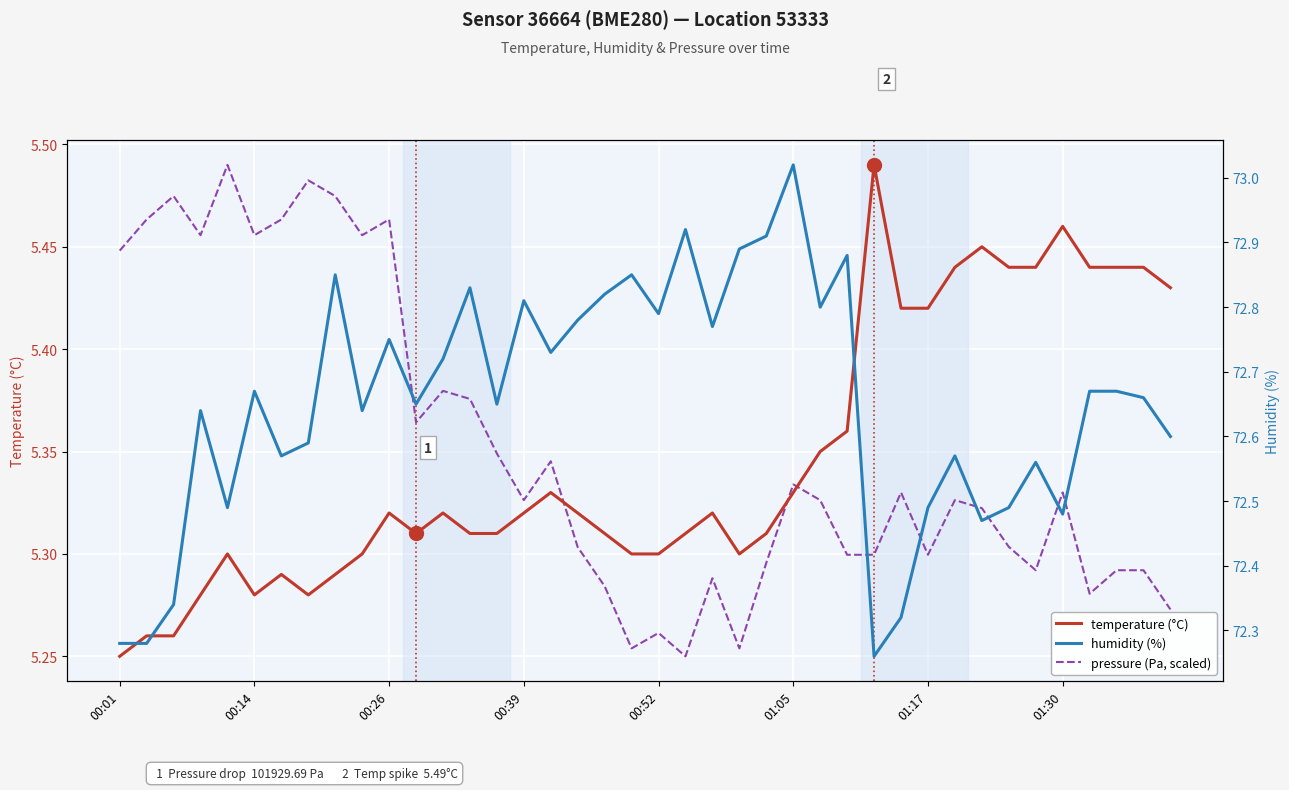

What is the total value across all series at 32?

83.2